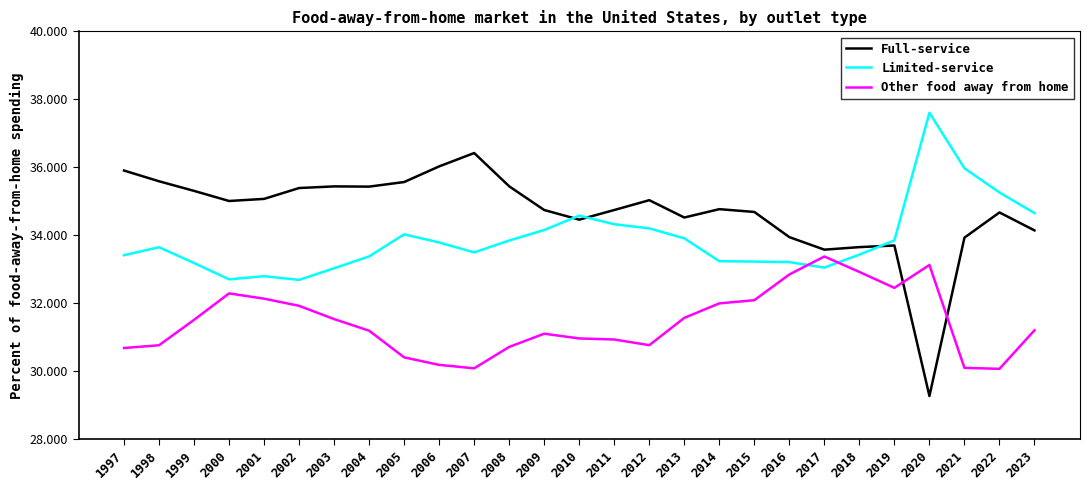

At how many categories does at least one series exceed 32?

27